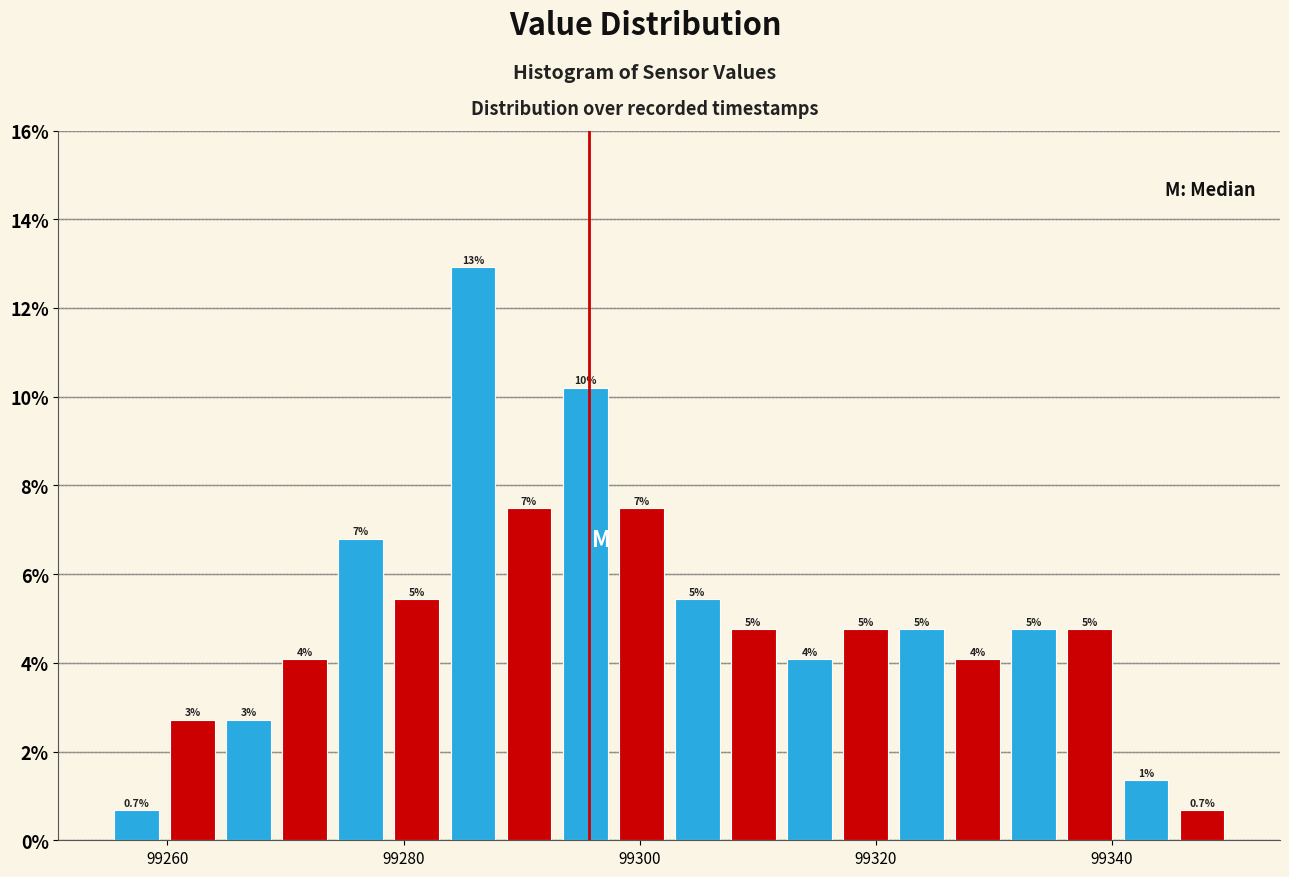

Read against the x-axis, roughly where is the centre of the tallest bar?

99286